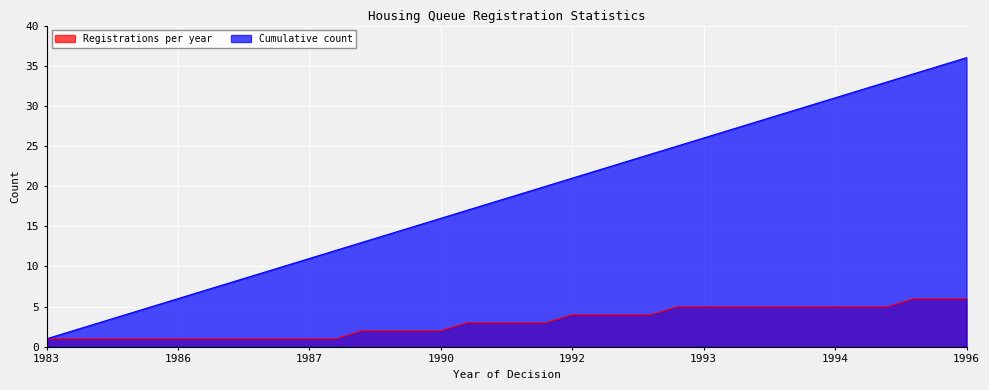

Rank the series by their maximum value, from lowest to highest.

Registrations per year, Cumulative count